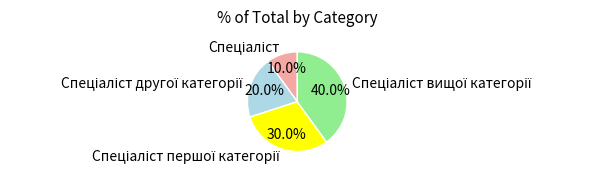

Does any single category account for the majority?

No